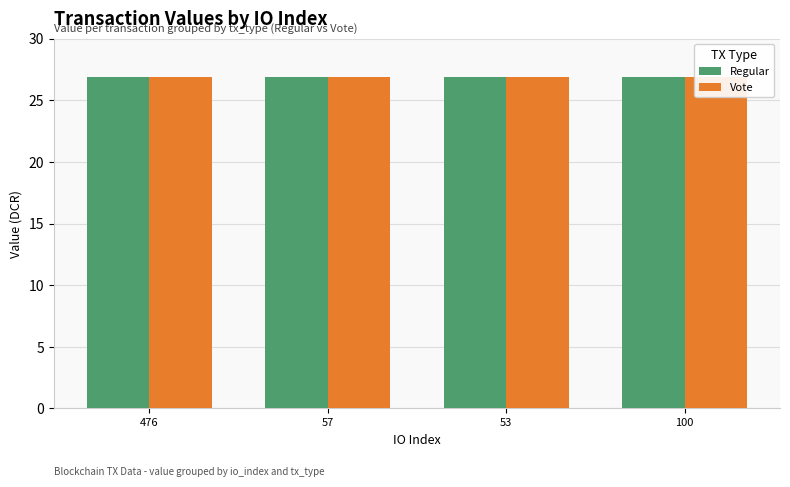

What is the value of the Vote bar at the 4th from the left?

26.9